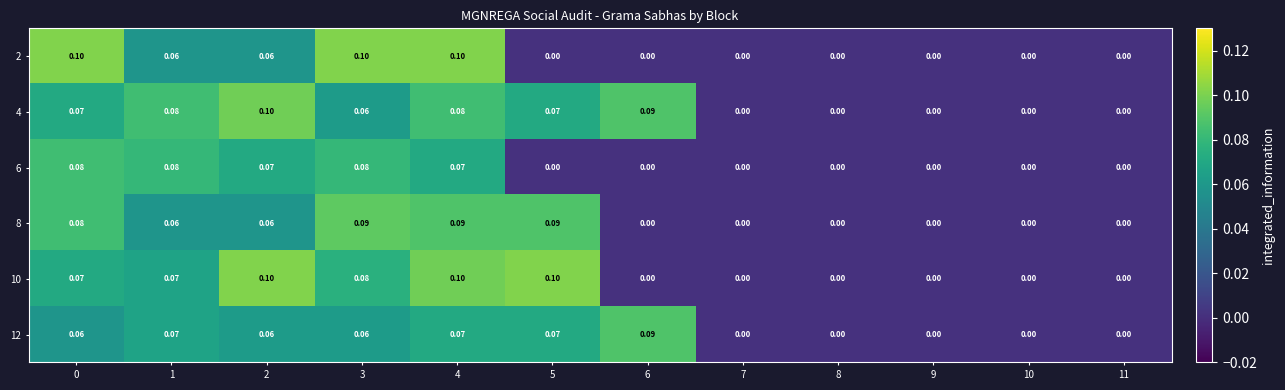

Is the value of 4 at 4 greater than the value of 12 at 10?

Yes